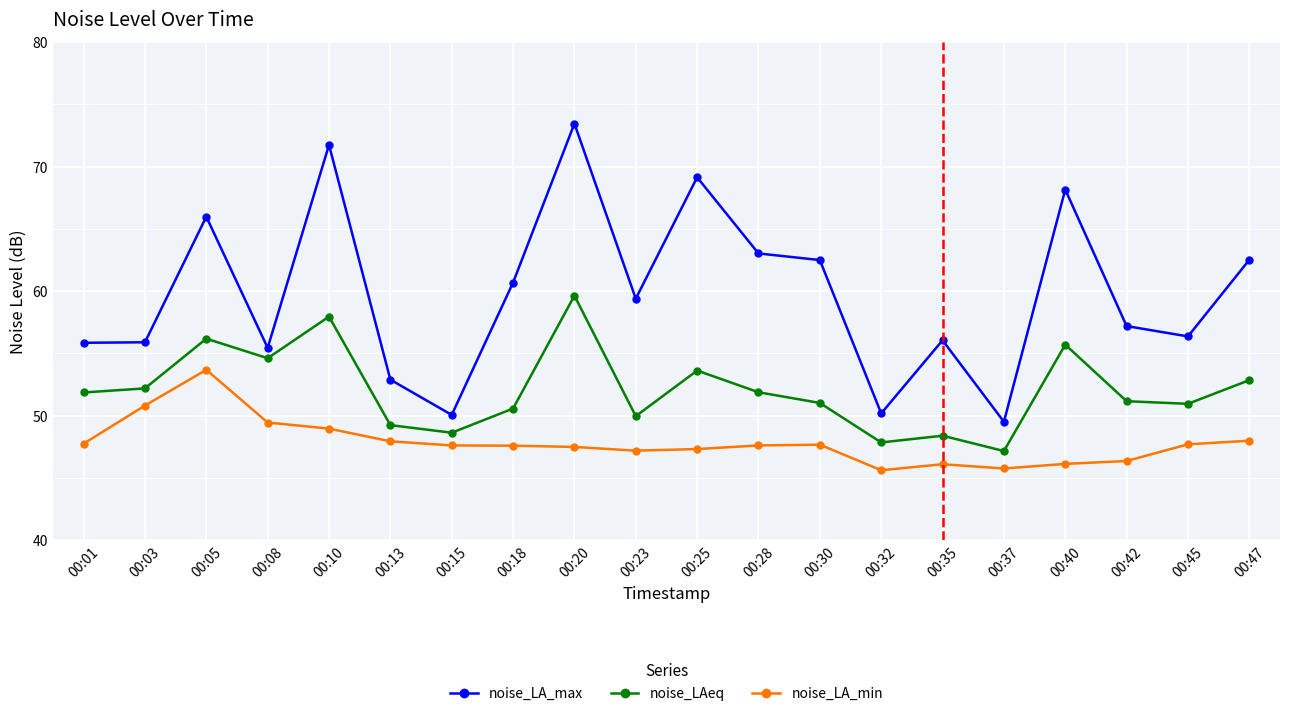

What are all the series names shown in the legend?

noise_LA_max, noise_LAeq, noise_LA_min